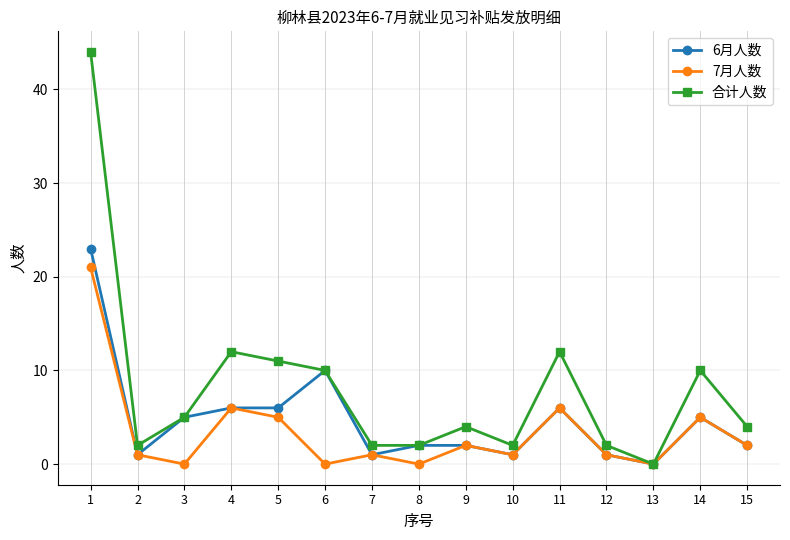

Which series changed the most between 4 and 7?

合计人数